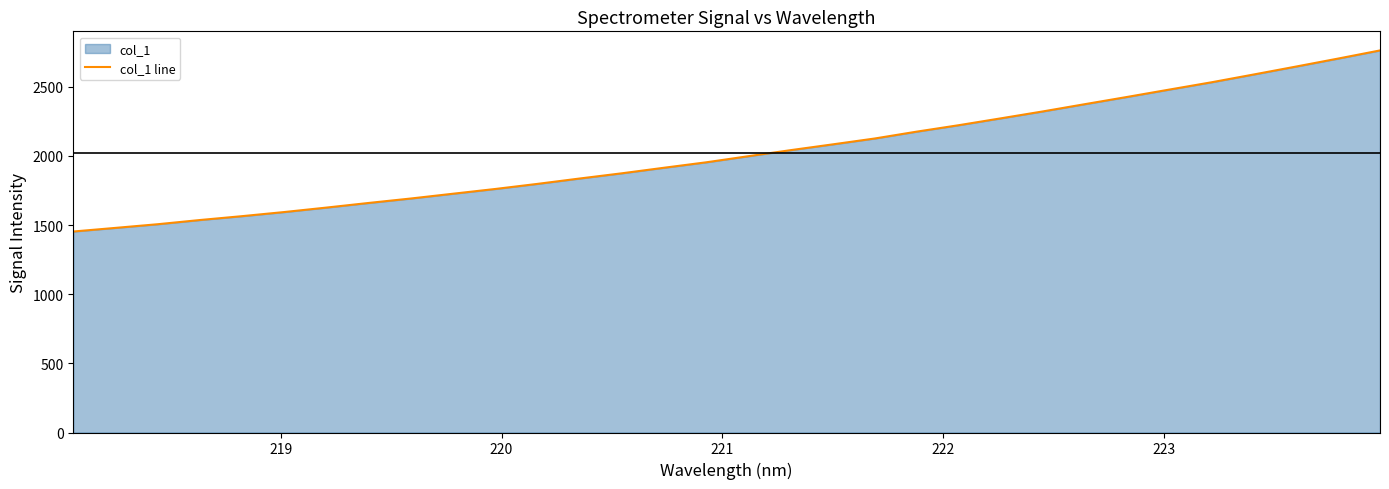

What is the difference between the maximum and minimum values?

1309.1